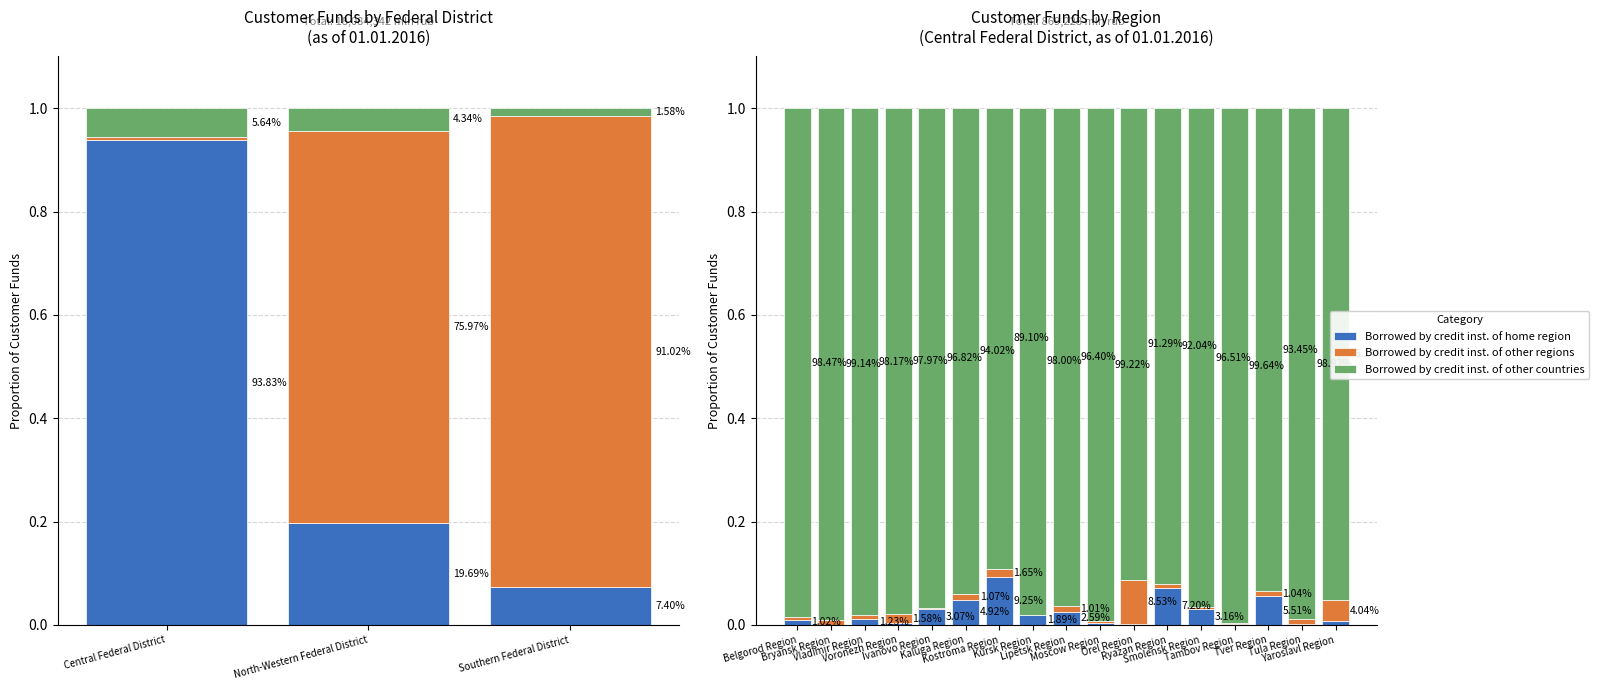

At which category is the sum across all series the highest?

Bryansk Region